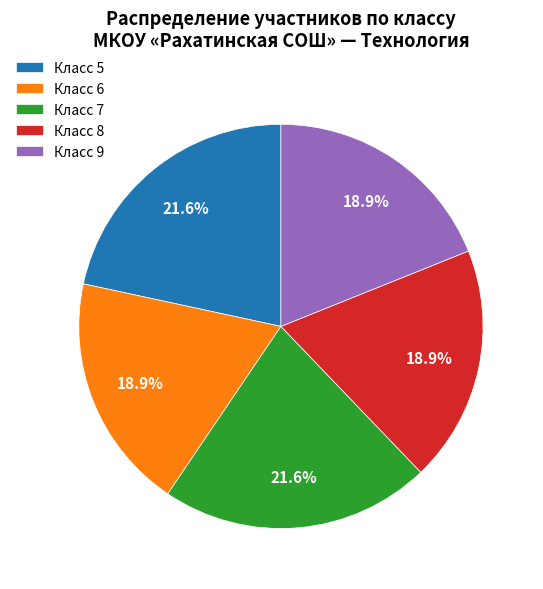

Combined, what portion of the pie is Класс 8 and Класс 6?

37.8%